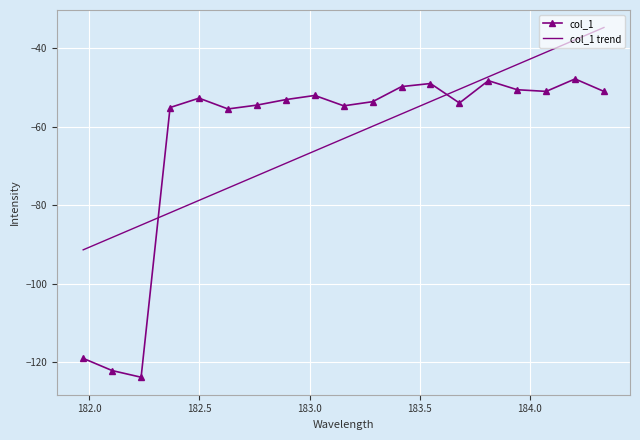

Rank the series by their maximum value, from lowest to highest.

col_1, col_1 trend